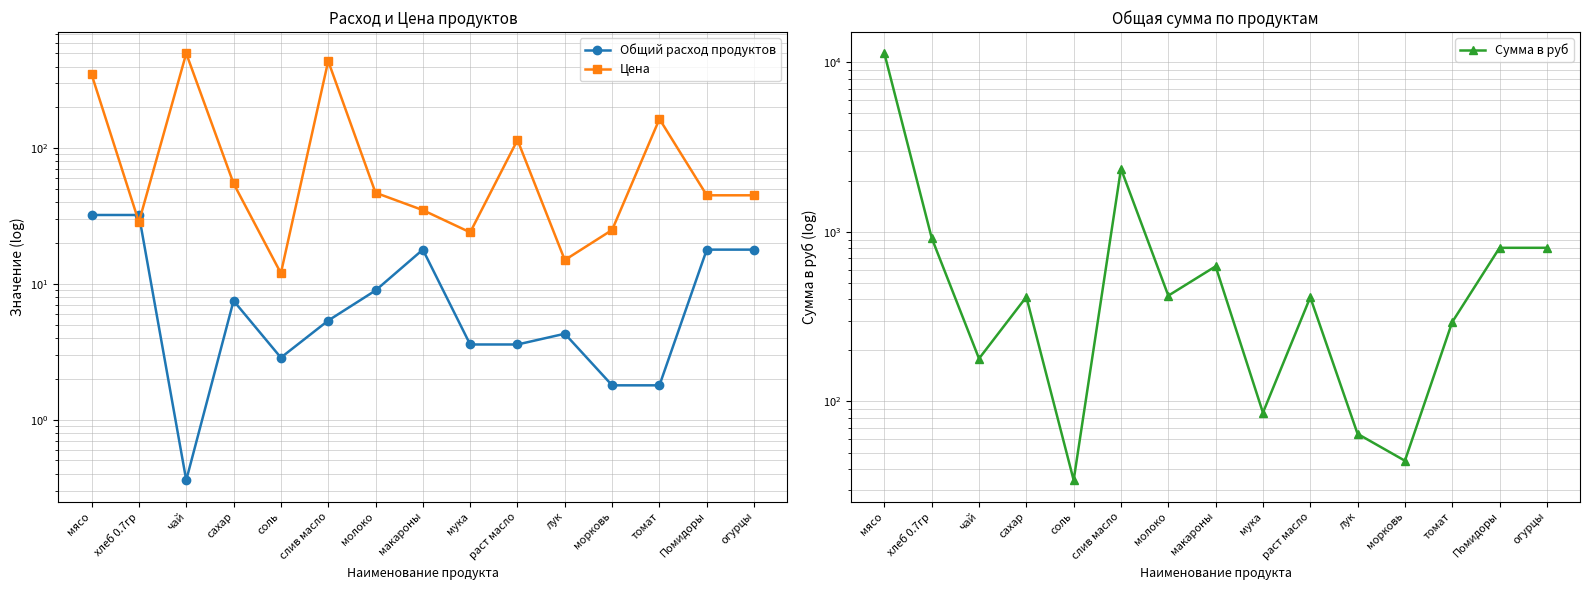

What is the value of the Сумма в руб point at the 6th from the left?

2356.8